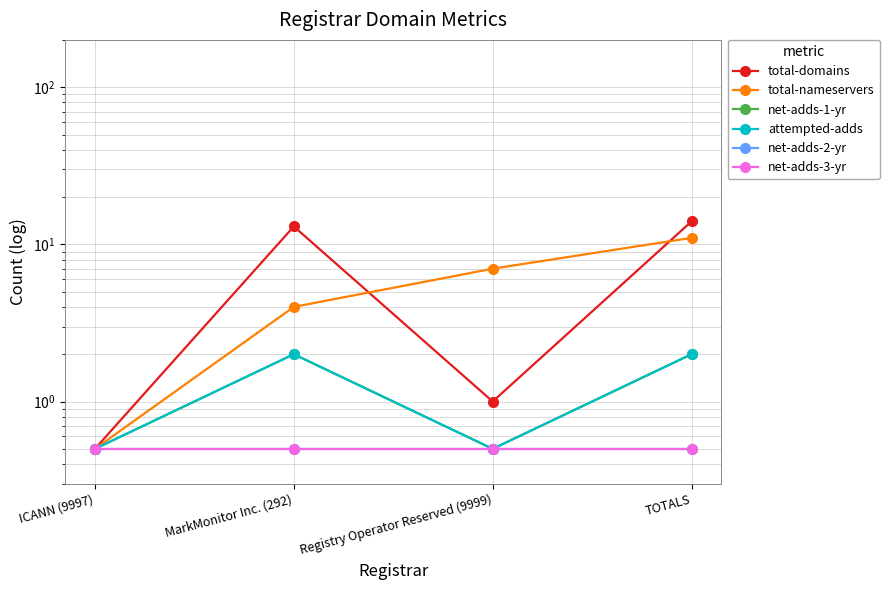

List the series in order of their peak value, lowest first.

net-adds-2-yr, net-adds-3-yr, net-adds-1-yr, attempted-adds, total-nameservers, total-domains